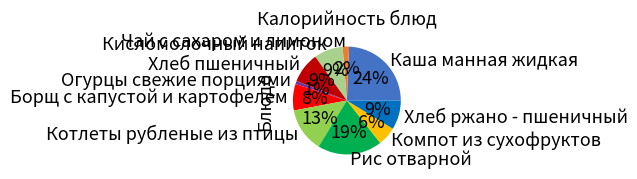

To the nearest percent, what is the difference between the Чай с сахаром и лимоном and Рис отварной slice percentages?

17%